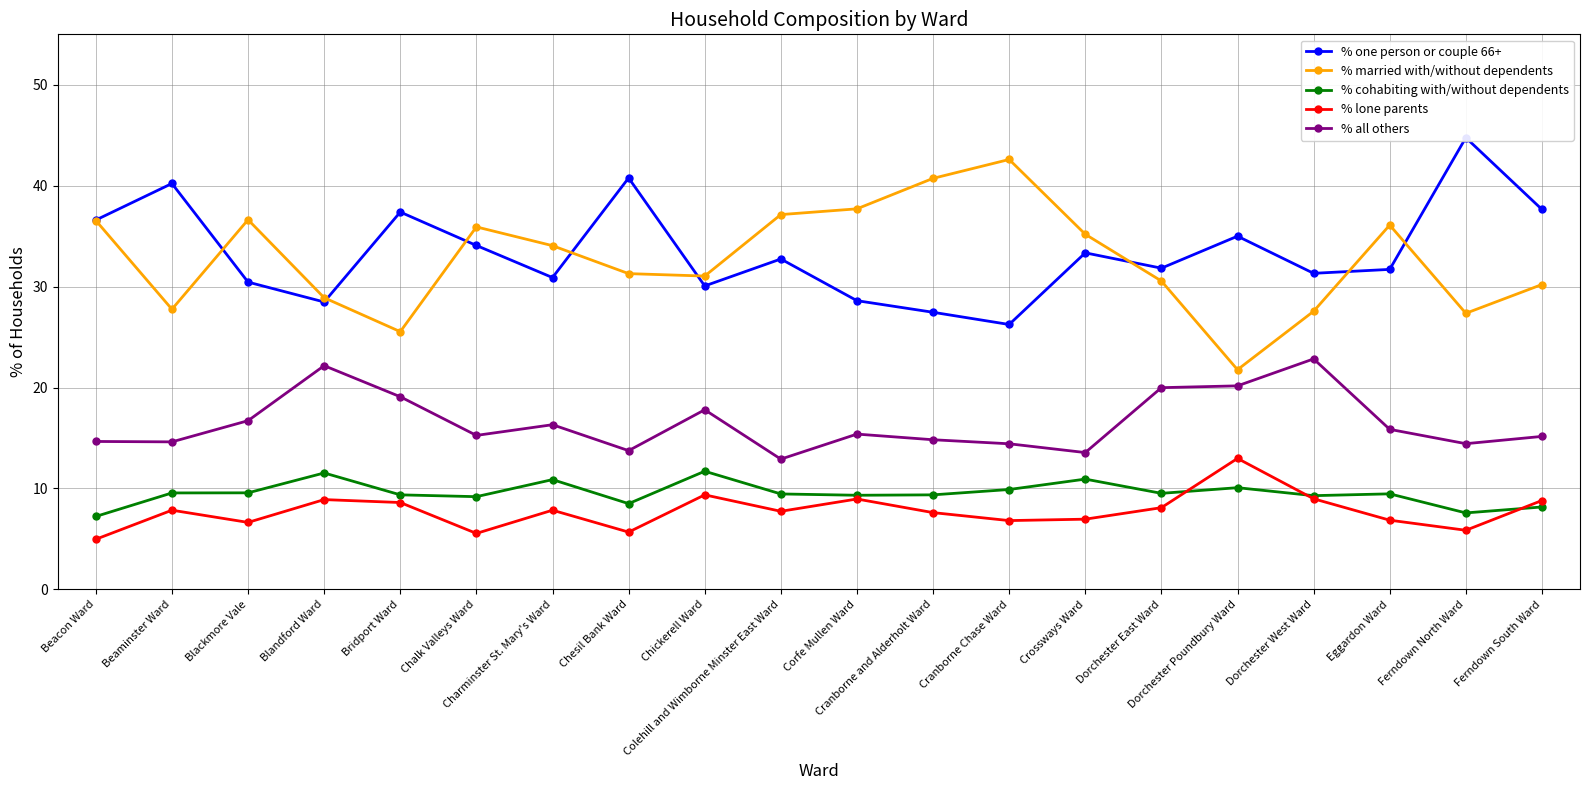

Which series has the widest spread of values?

% married with/without dependents